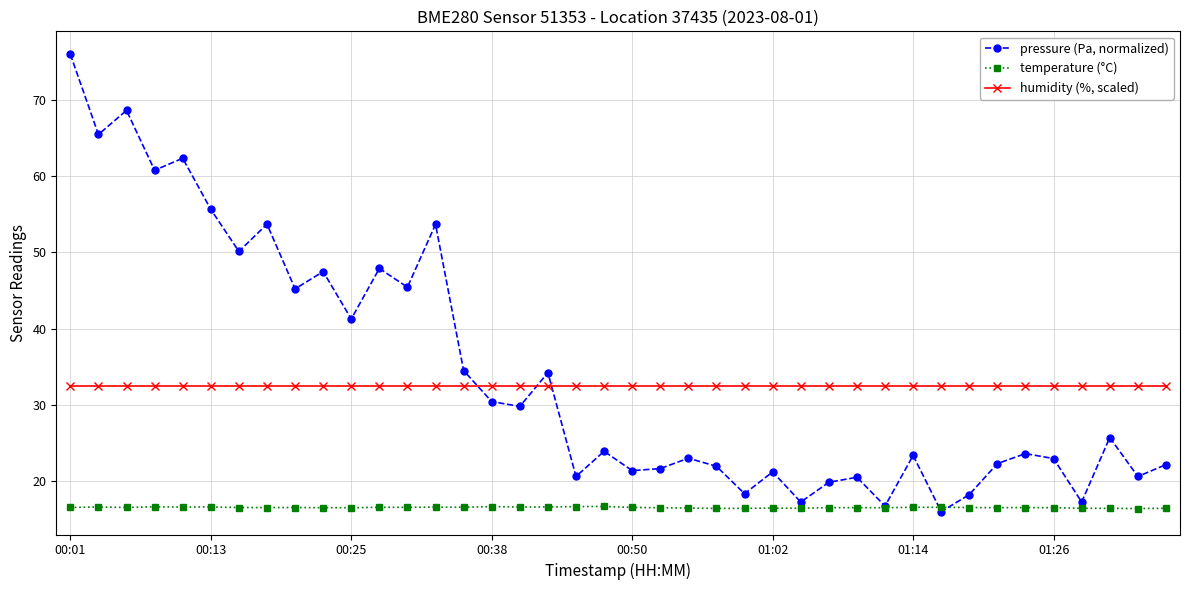

True or false: humidity (%, scaled) and temperature (°C) intersect in this chart.

False